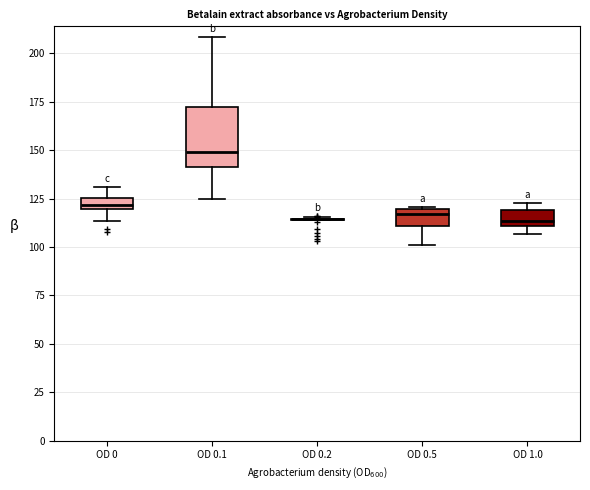

Comparing the boxes themselves (not the whiskers), which one is the tallest?

OD 0.1